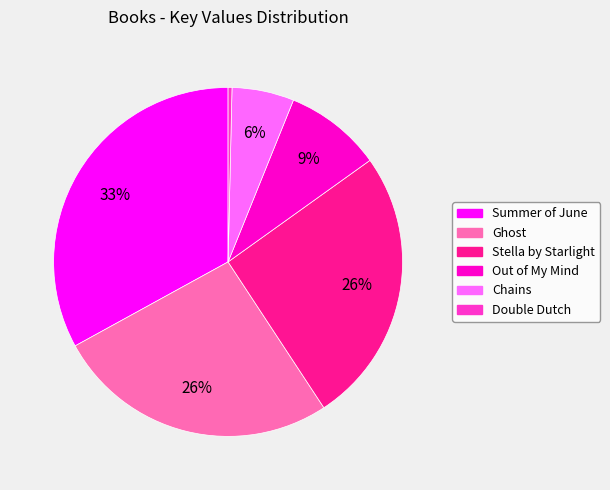

Is it true that Ghost is 26% of the pie?

True